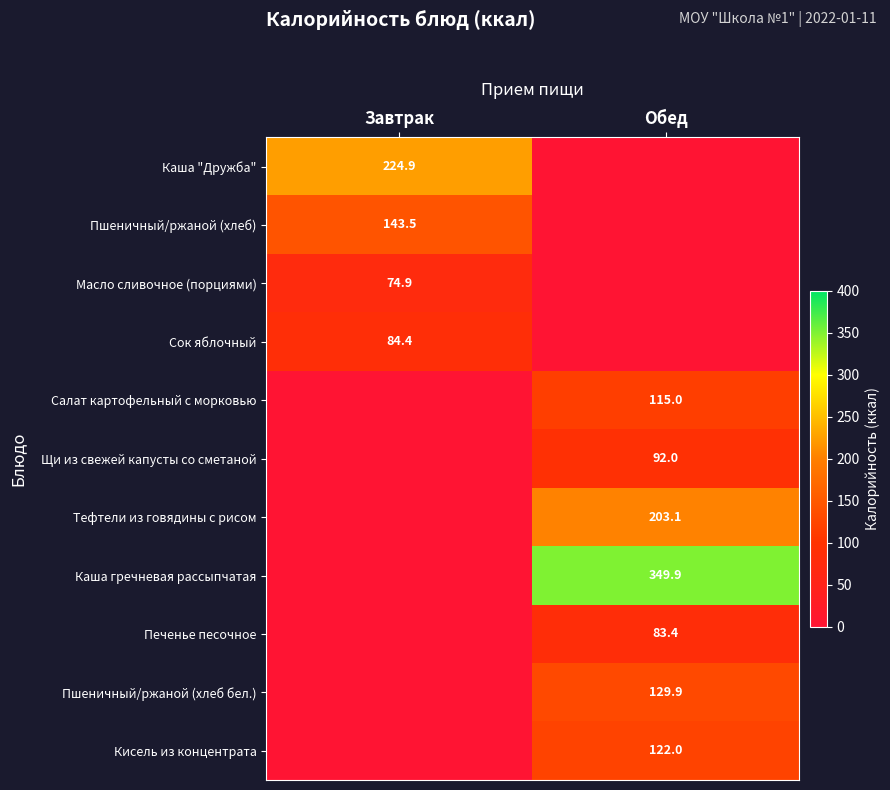

At how many categories does at least one series exceed 348?

1